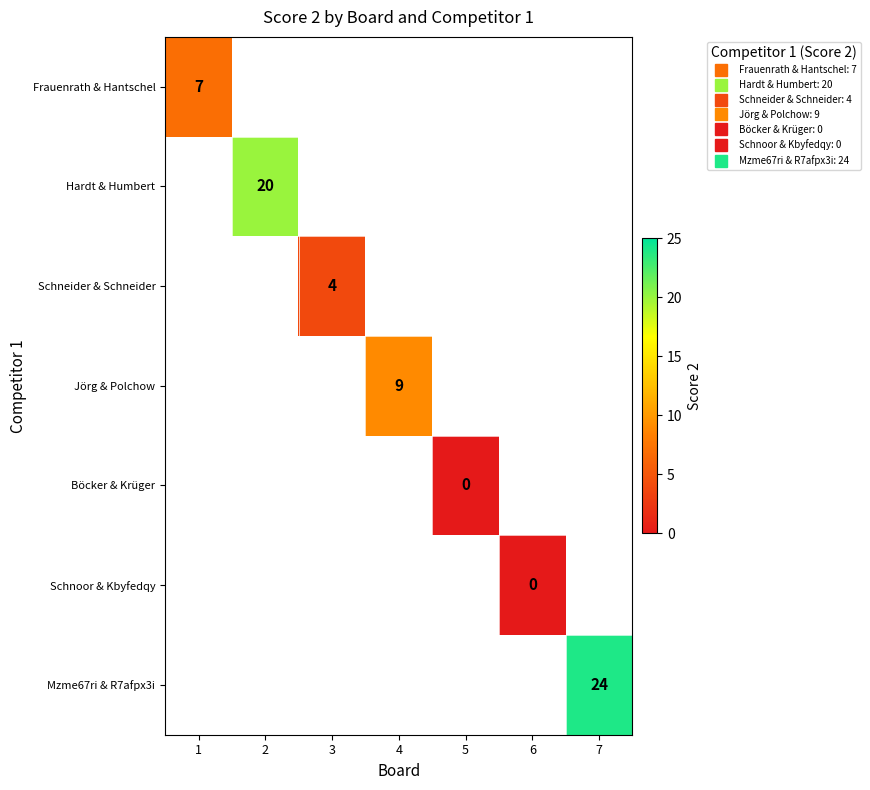

At how many categories does at least one series exceed 3?

5